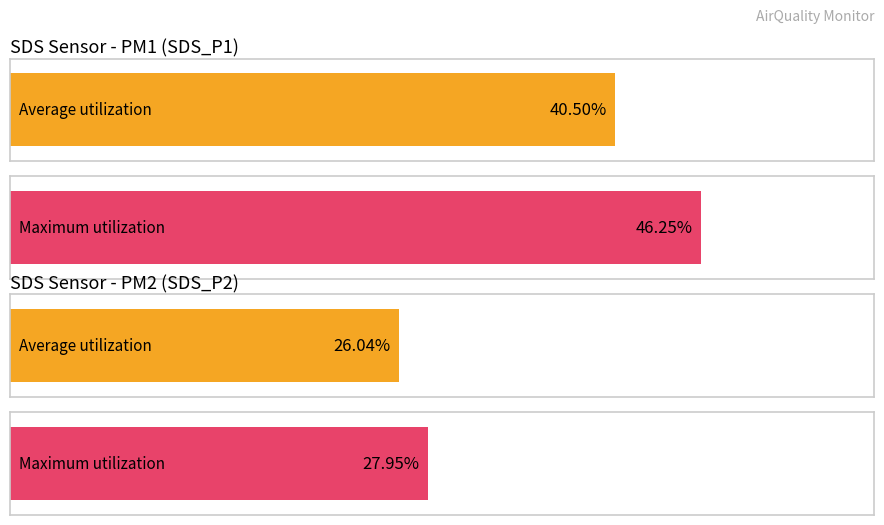

True or false: SDS_P2 has a value of 27.9 at 00:14.

True